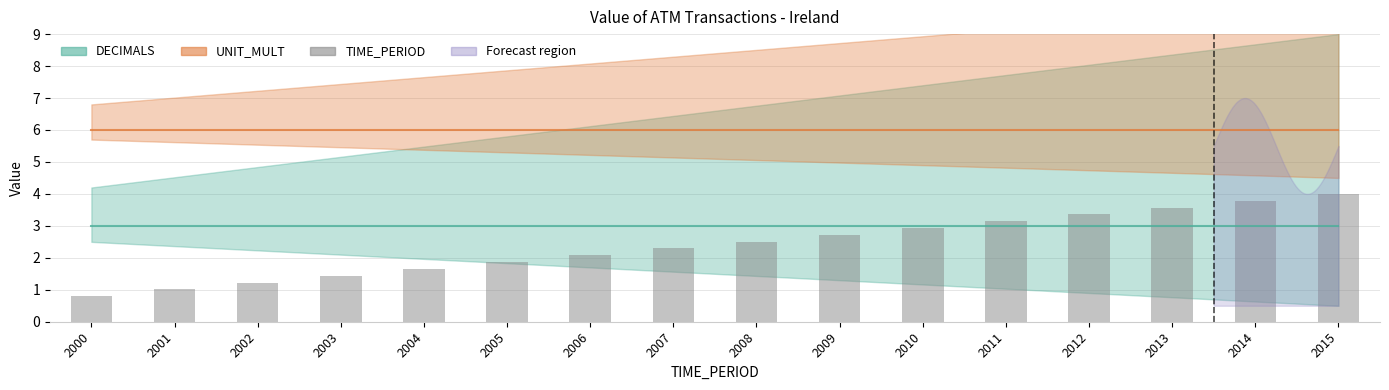

What is the greatest value displayed?

4.0